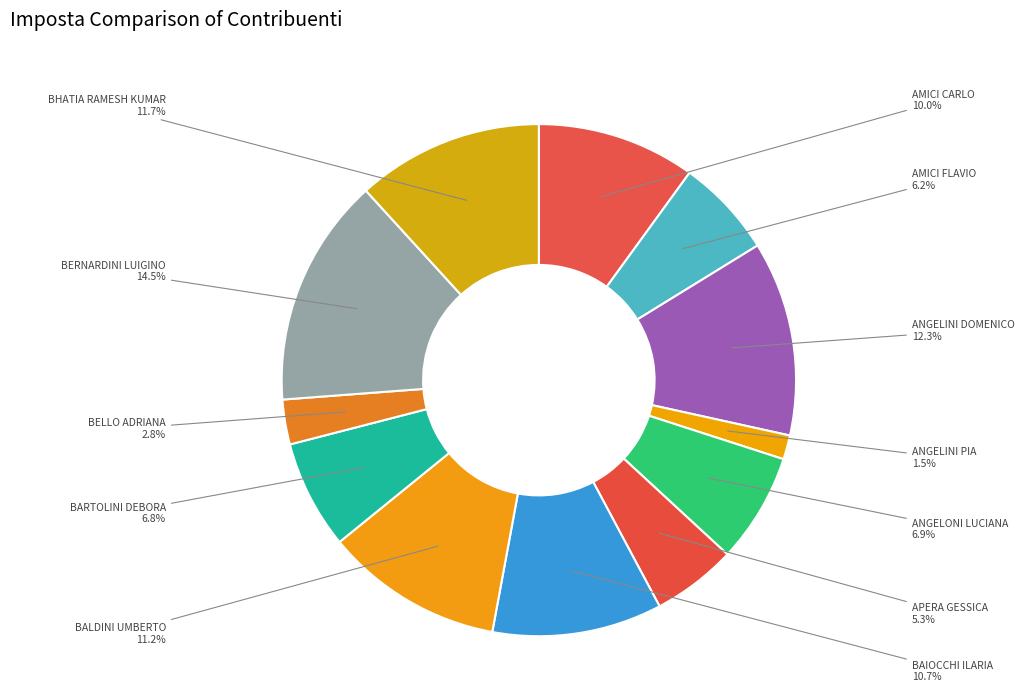

How many segments does this pie chart have?

12